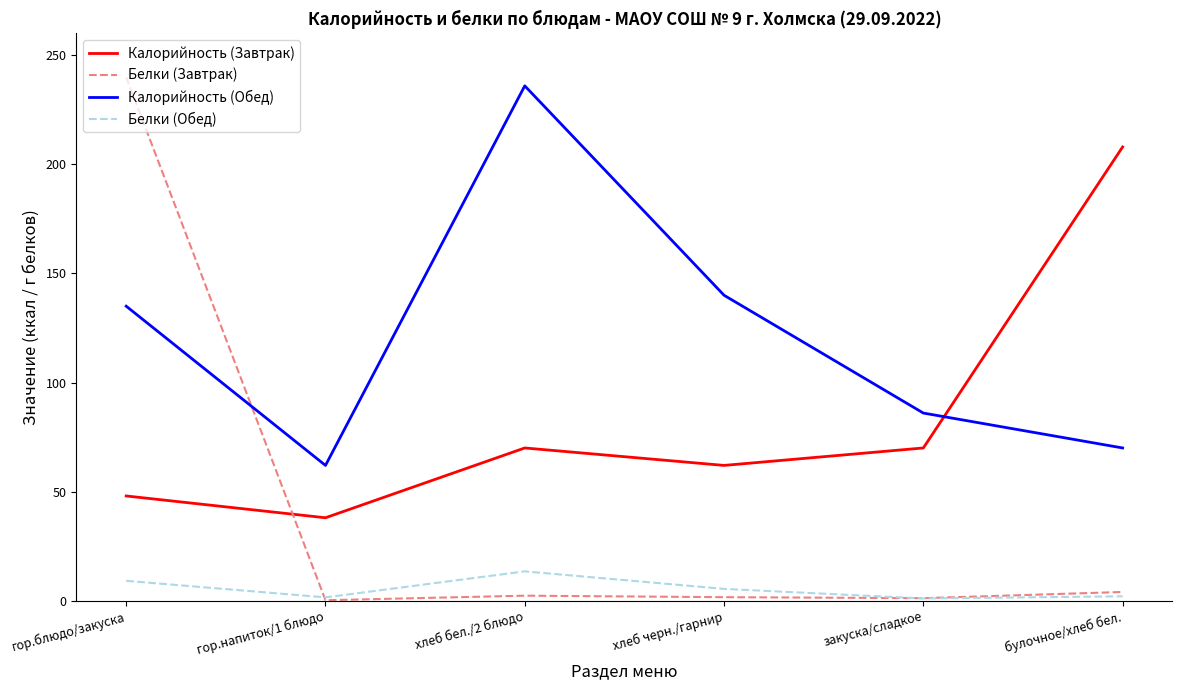

What is the difference between the Белки (Обед) values at булочное/хлеб бел. and закуска/сладкое?

1.0